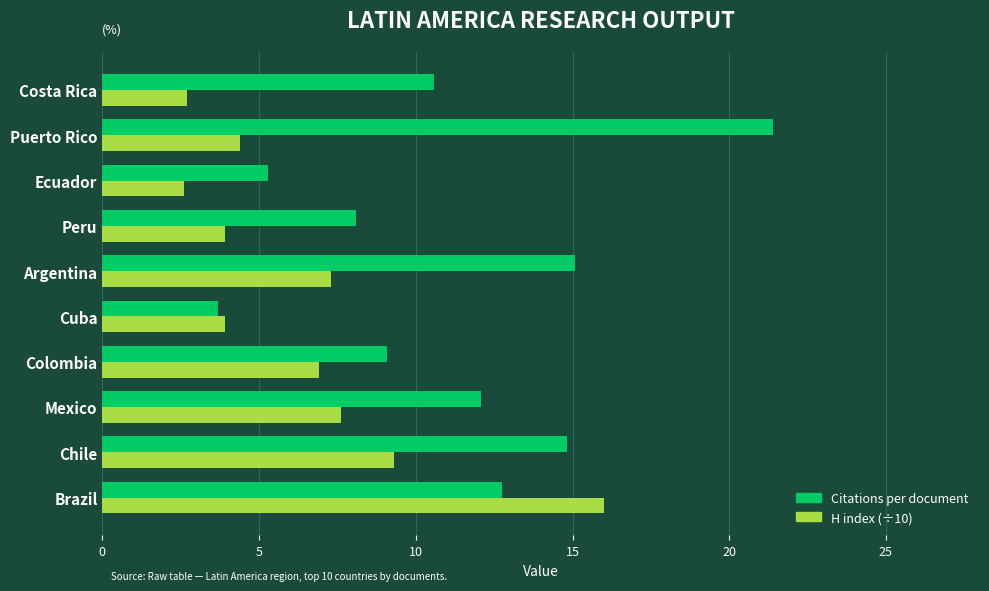

Which series has the largest total across all categories?

Citations per document